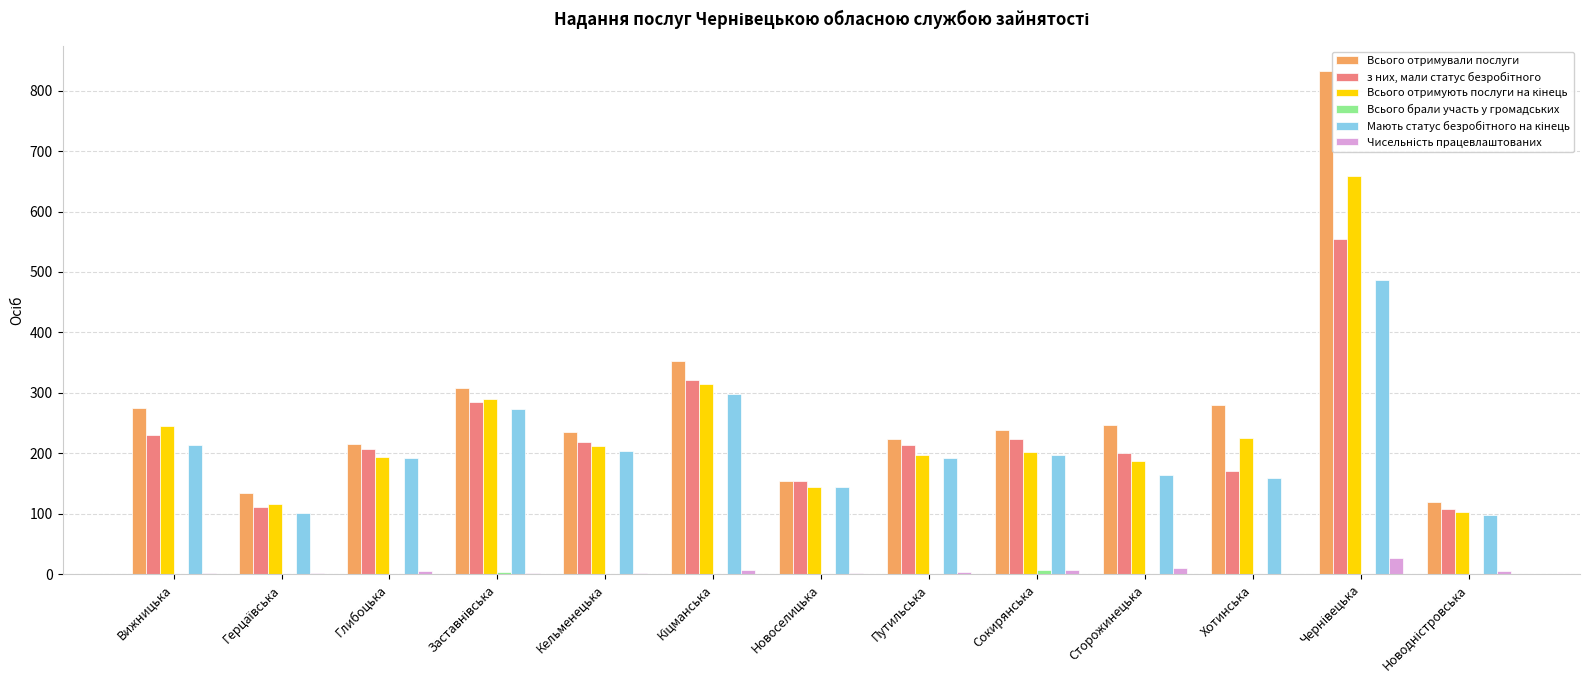

What is the difference between the maximum and second lowest values in the Мають статус безробітного на кінець series?

386